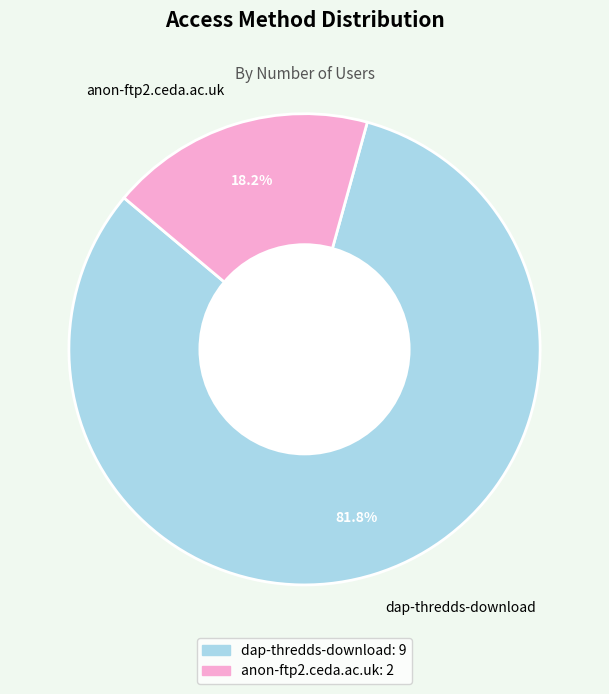

Which category has the smallest portion of the pie?

anon-ftp2.ceda.ac.uk